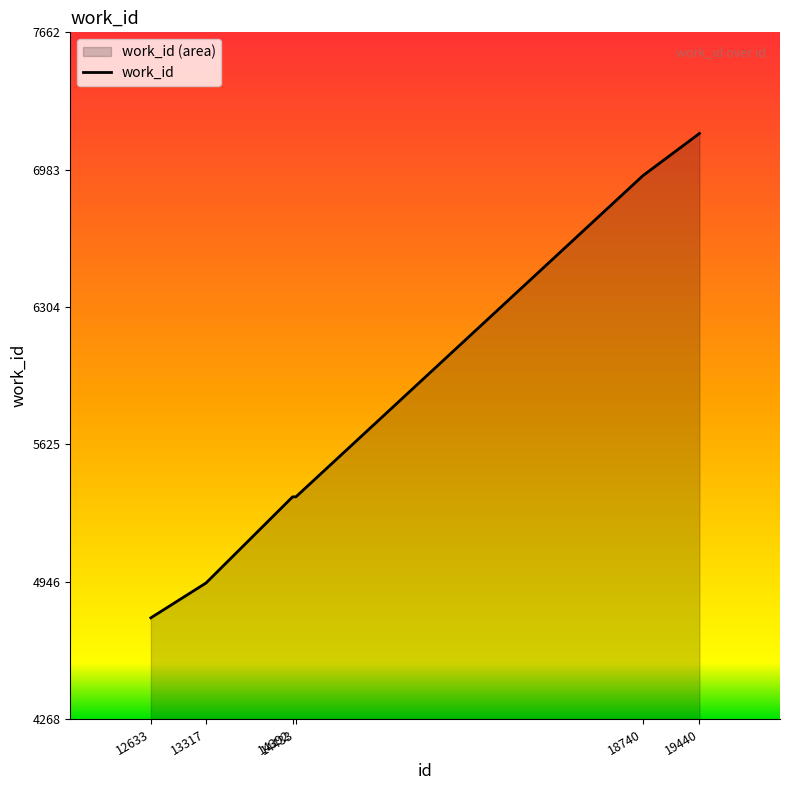

Does the chart display data point markers on the line(s)?

No